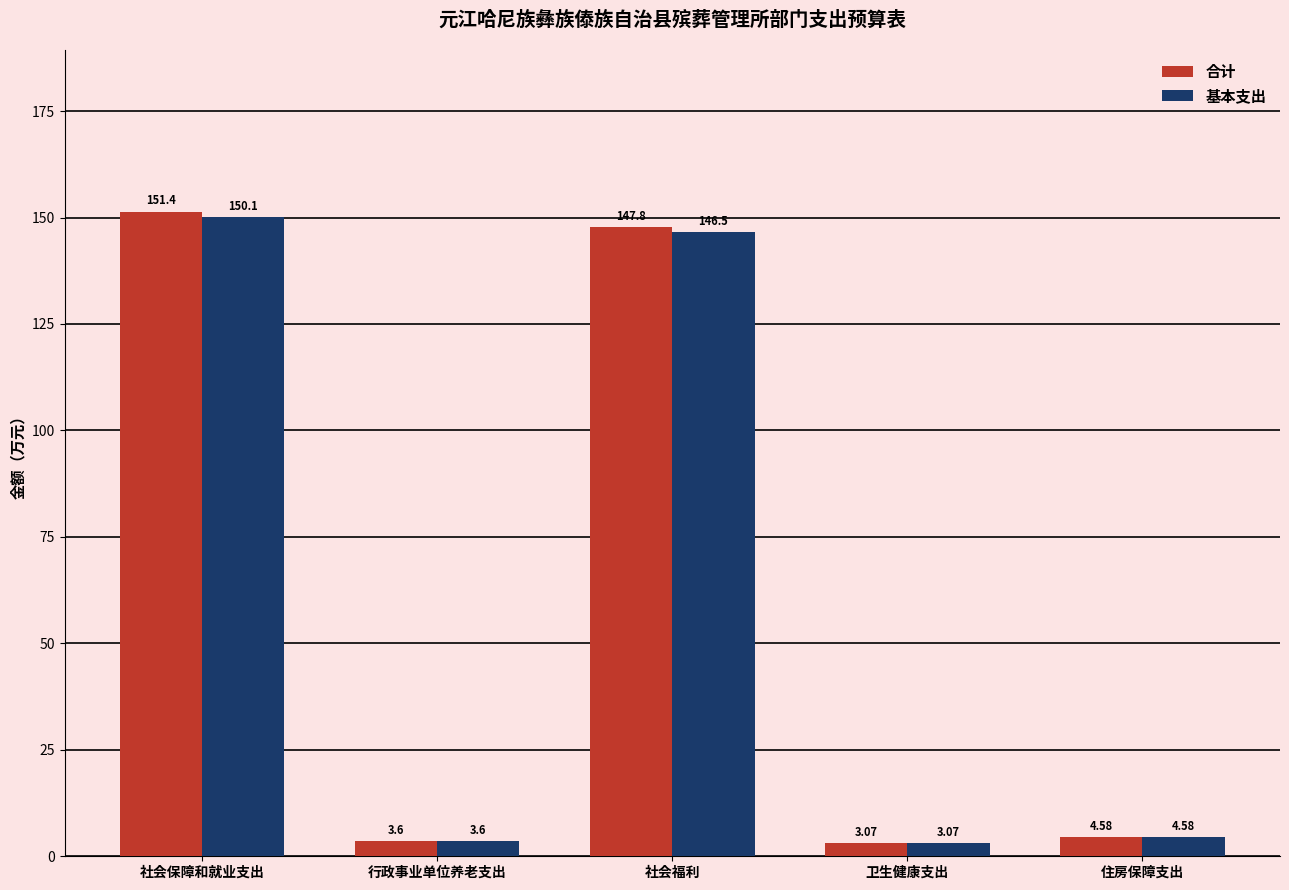

How many values in the 合计 series are below 4?

2